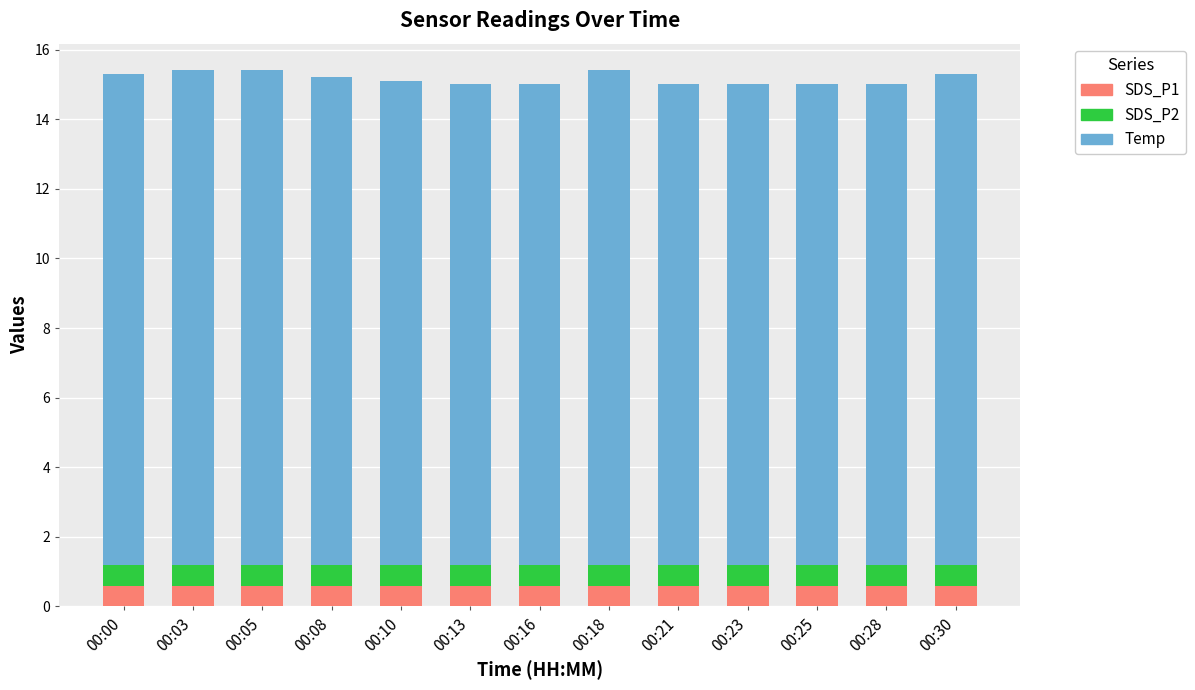

What is the minimum value for SDS_P1?

0.6